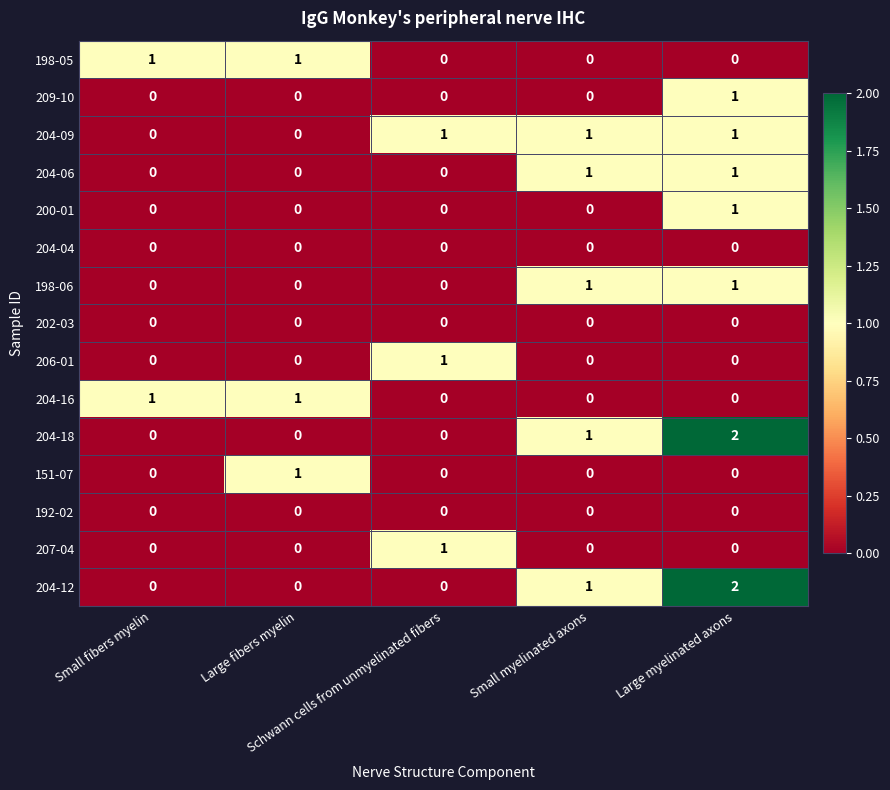

How many series are shown in this chart?

15